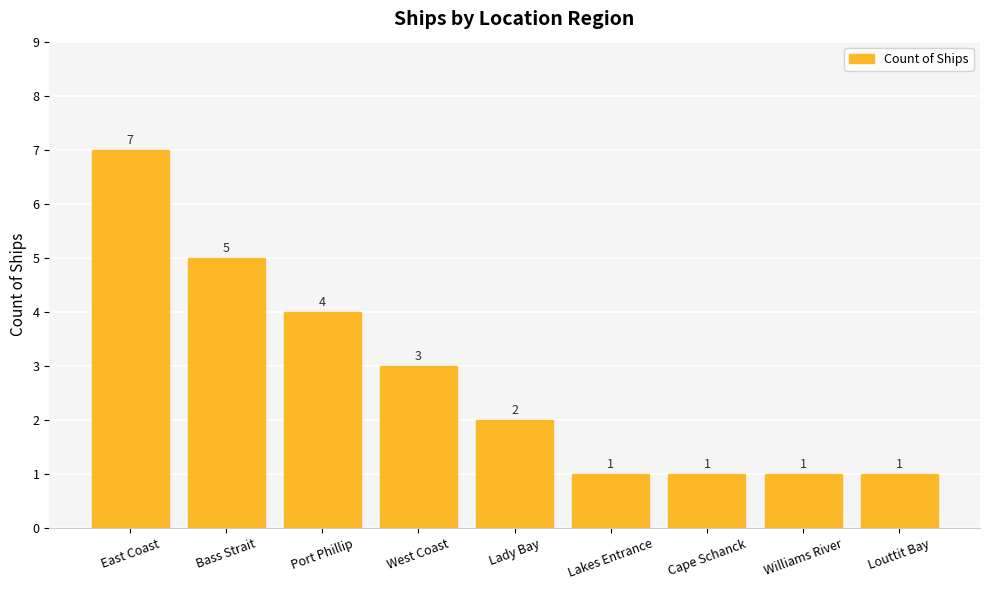

Count the number of data series in this chart.

1